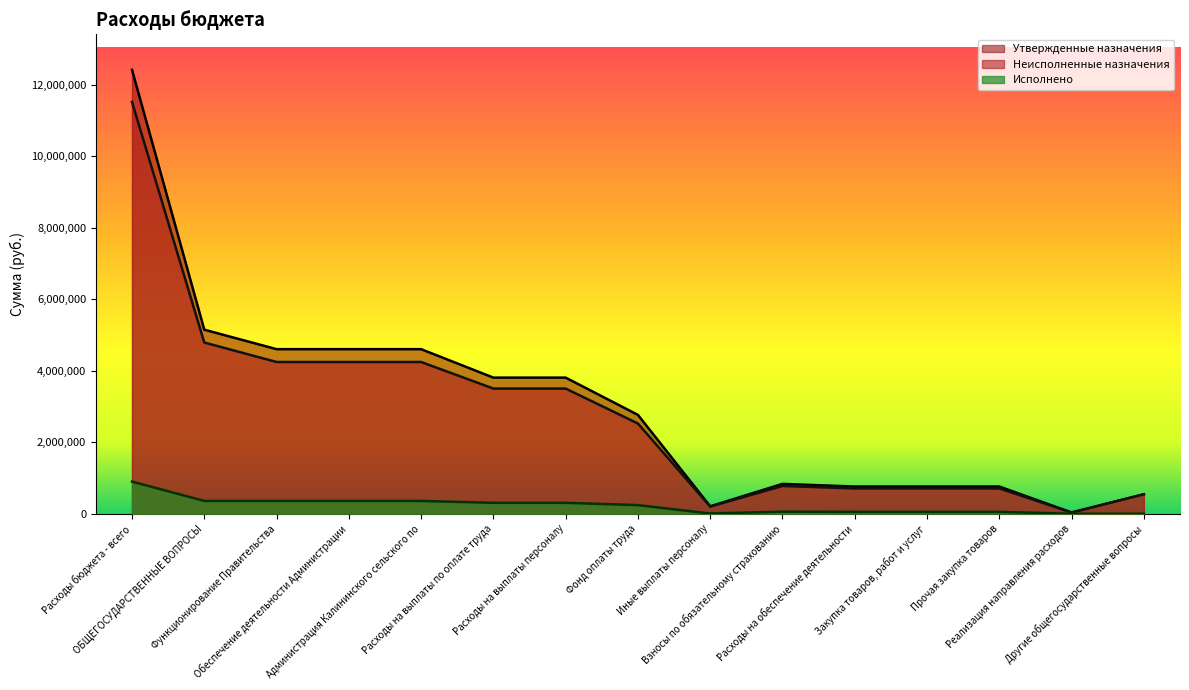

True or false: Утвержденные назначения has a value of 545000.0 at Другие общегосударственные вопросы.

True